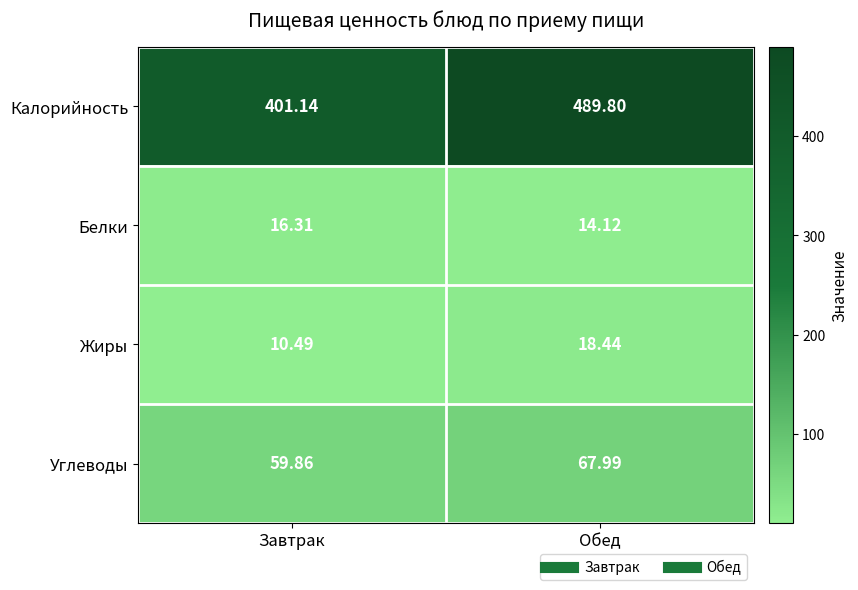

Is the value of Углеводы at Завтрак greater than the value of Калорийность at Обед?

No